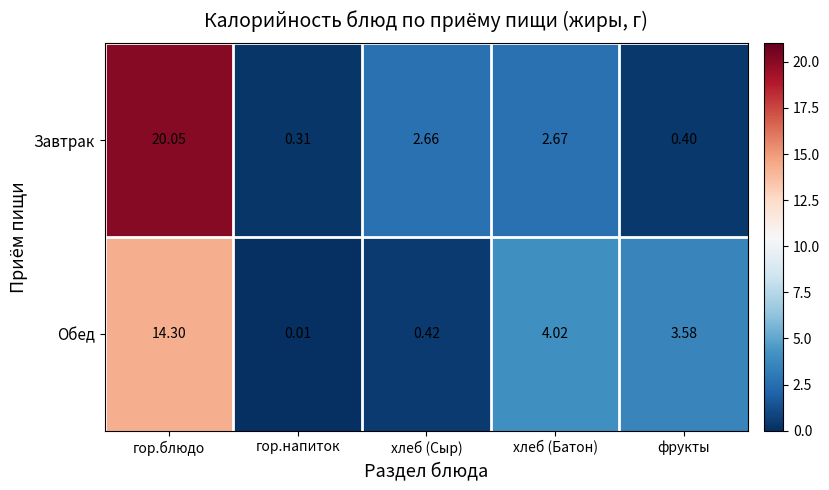

Between гор.блюдо and хлеб (Сыр), which series saw the biggest shift?

Завтрак